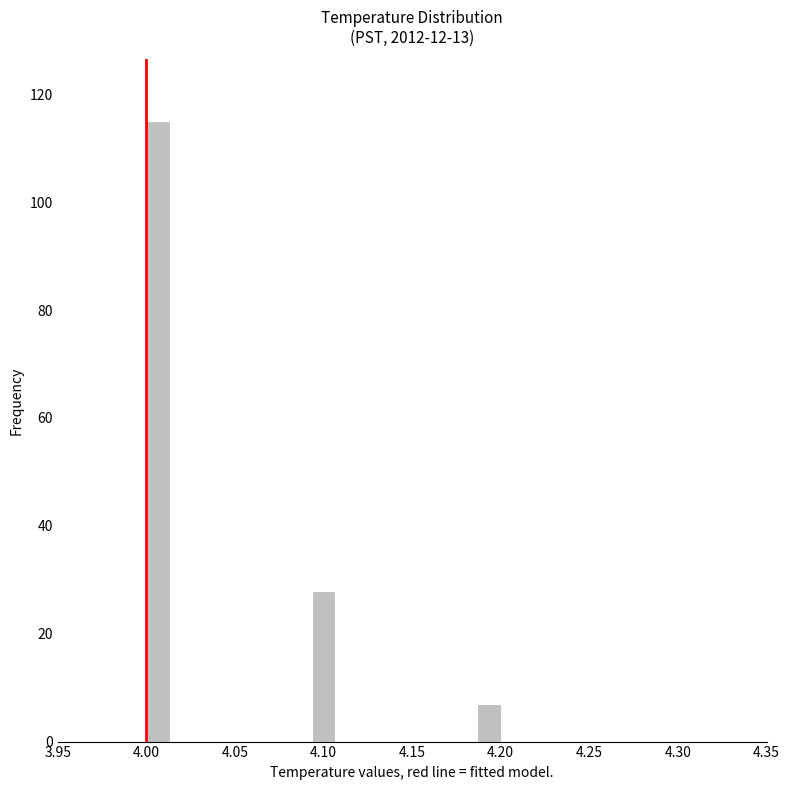

Read against the x-axis, roughly where is the centre of the tallest bar?

4.005